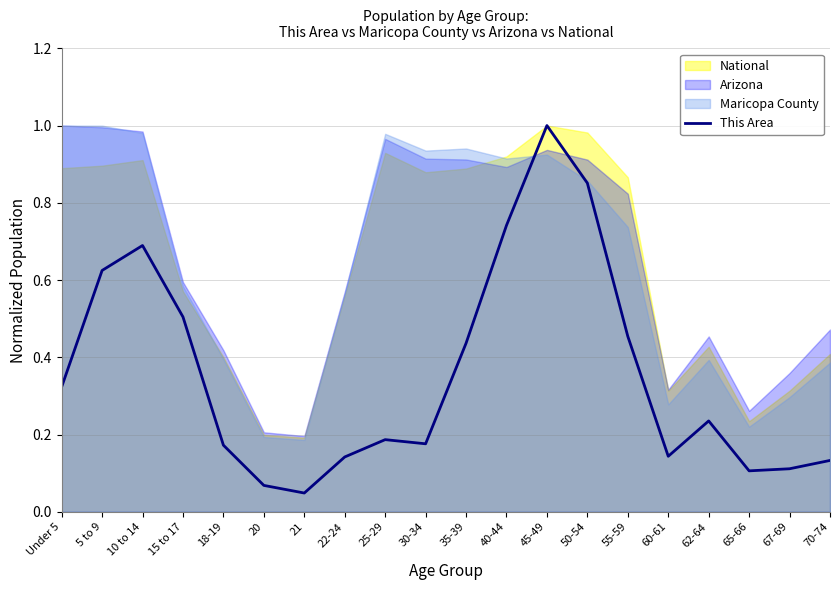

How many interior local peaks (higher than both neighbors) does the data have?

4